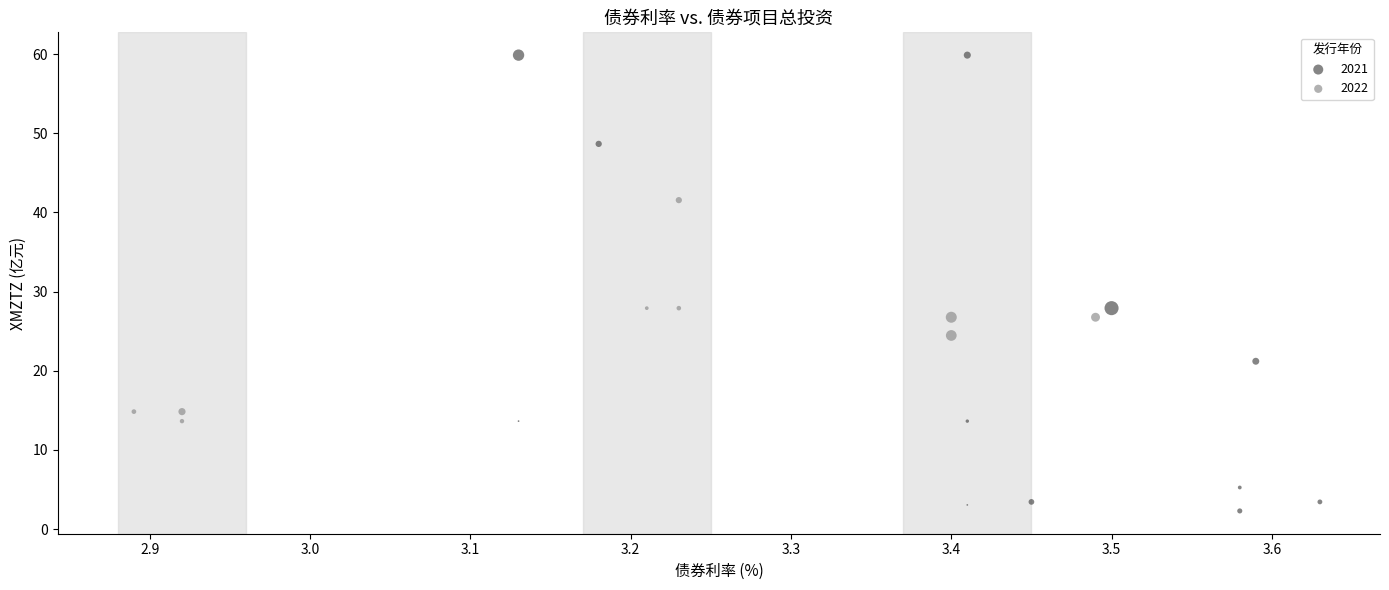

Which series contains the highest Y value?

2021